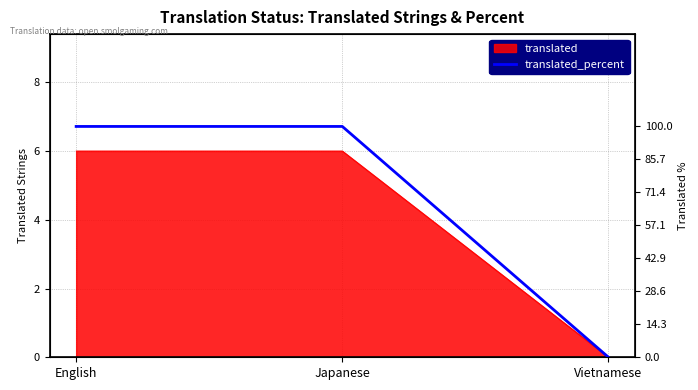

What is the label of the 3rd point from the right?

English